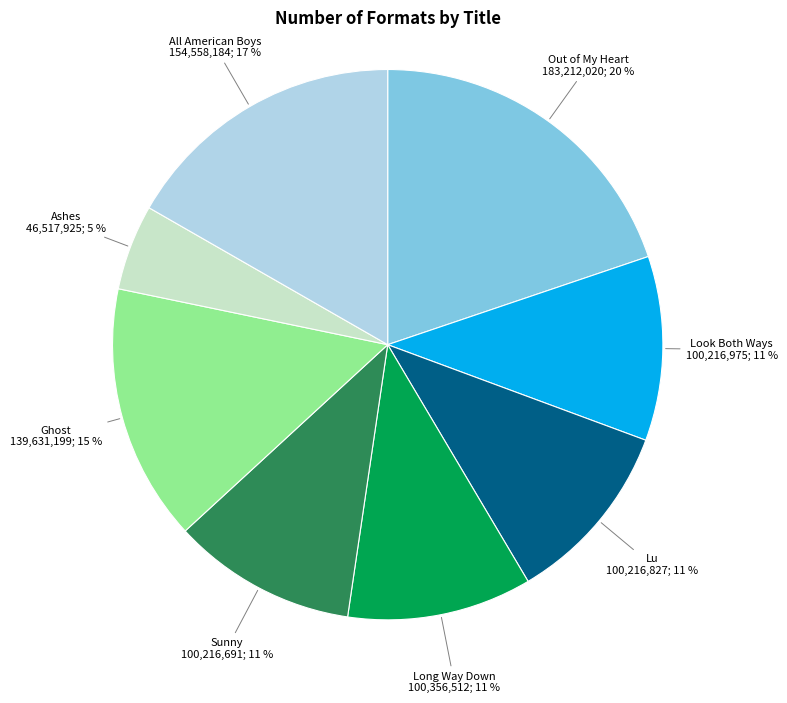

Is All American Boys the majority of the pie?

No